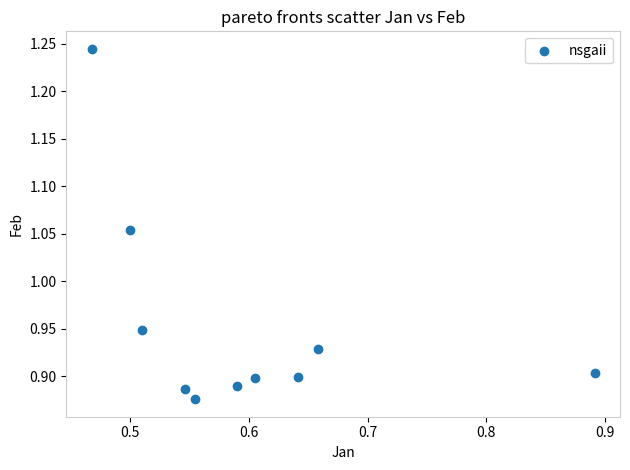

What is the range of X values (max minus min)?

0.4